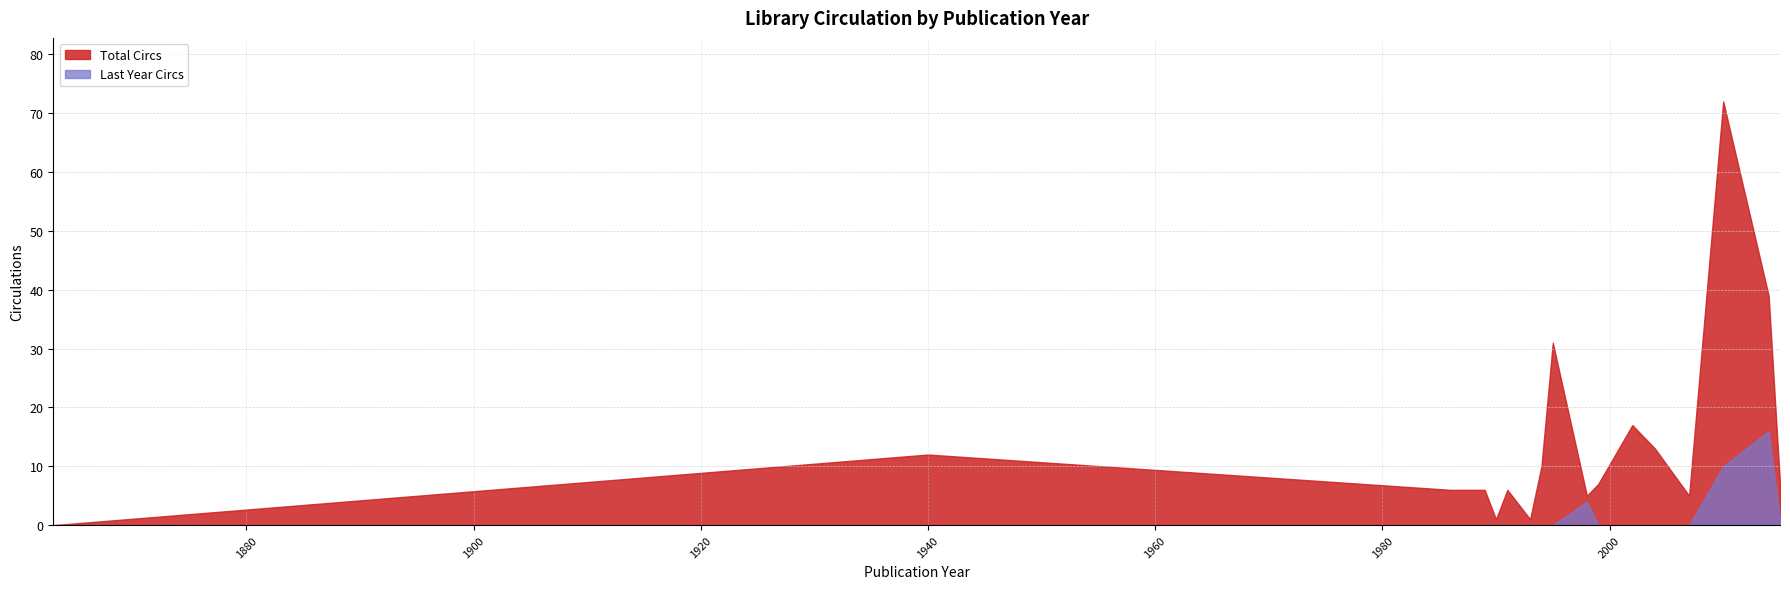

Rank the series at 1995 from lowest to highest value.

Last Year Circs, Total Circs